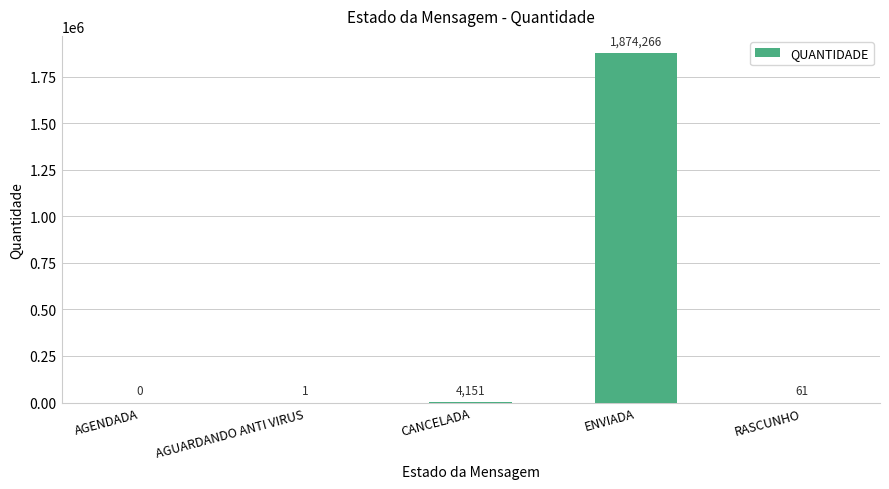

What is the sum of all values?

1878479